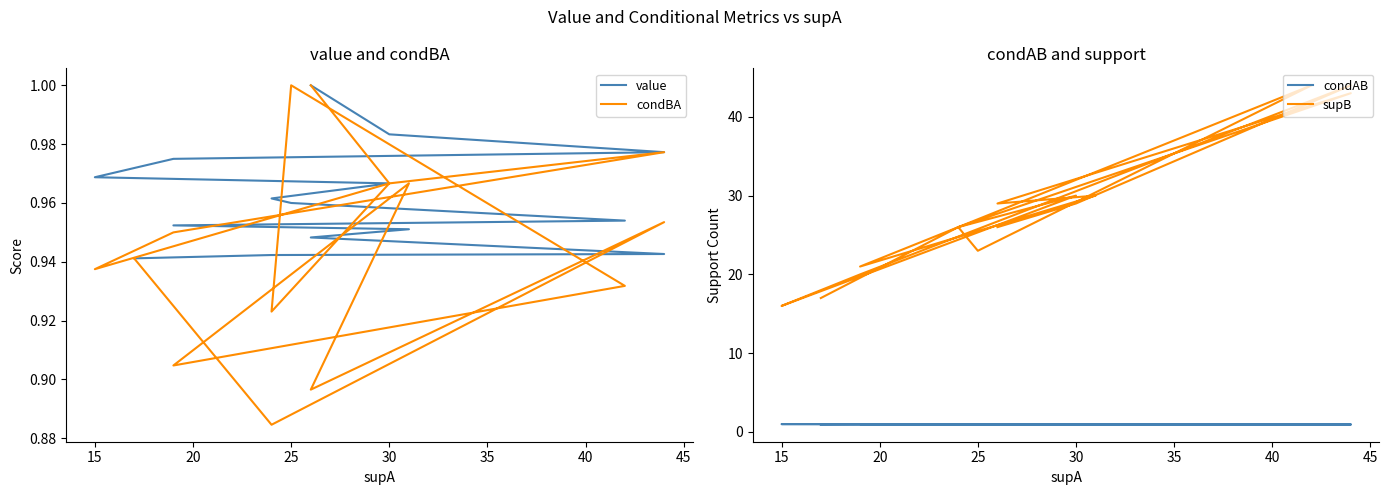

What is the sum of the condBA values at 15 and 30?

1.9